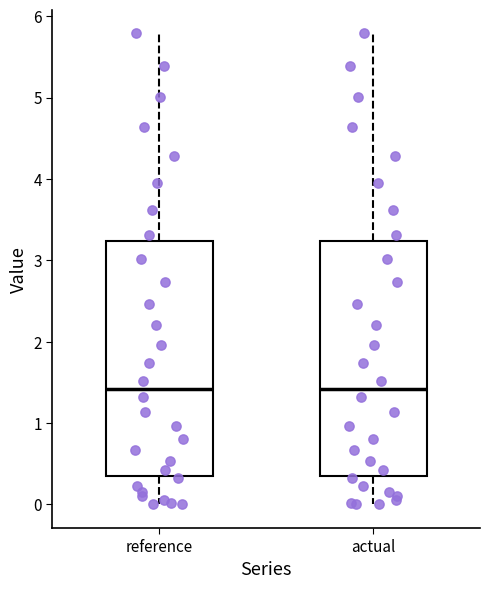

Reading left to right, read every box against the y-axis: the position of its median line, the range the box covers, and the ends of its whiskers. The values are not printed on the chart, so give them approximately, as read against the axis.

reference: median 1.4, box 0.3 to 3.2, whiskers 0.0 to 5.8
actual: median 1.4, box 0.3 to 3.2, whiskers 0.0 to 5.8